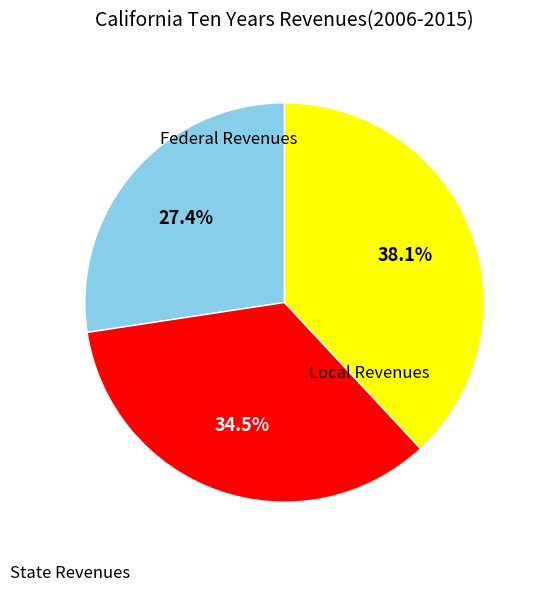

Is there a majority slice in this chart?

No